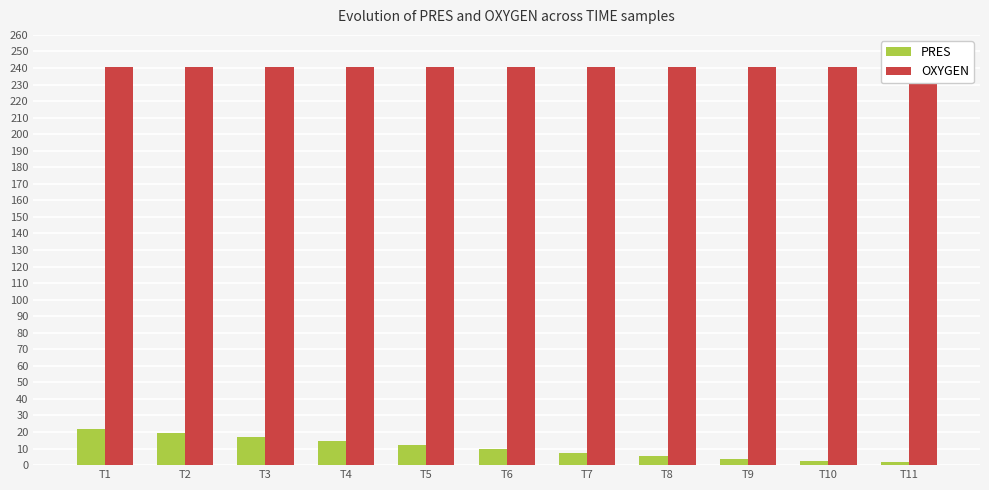

What is the average value of the OXYGEN series?

240.4